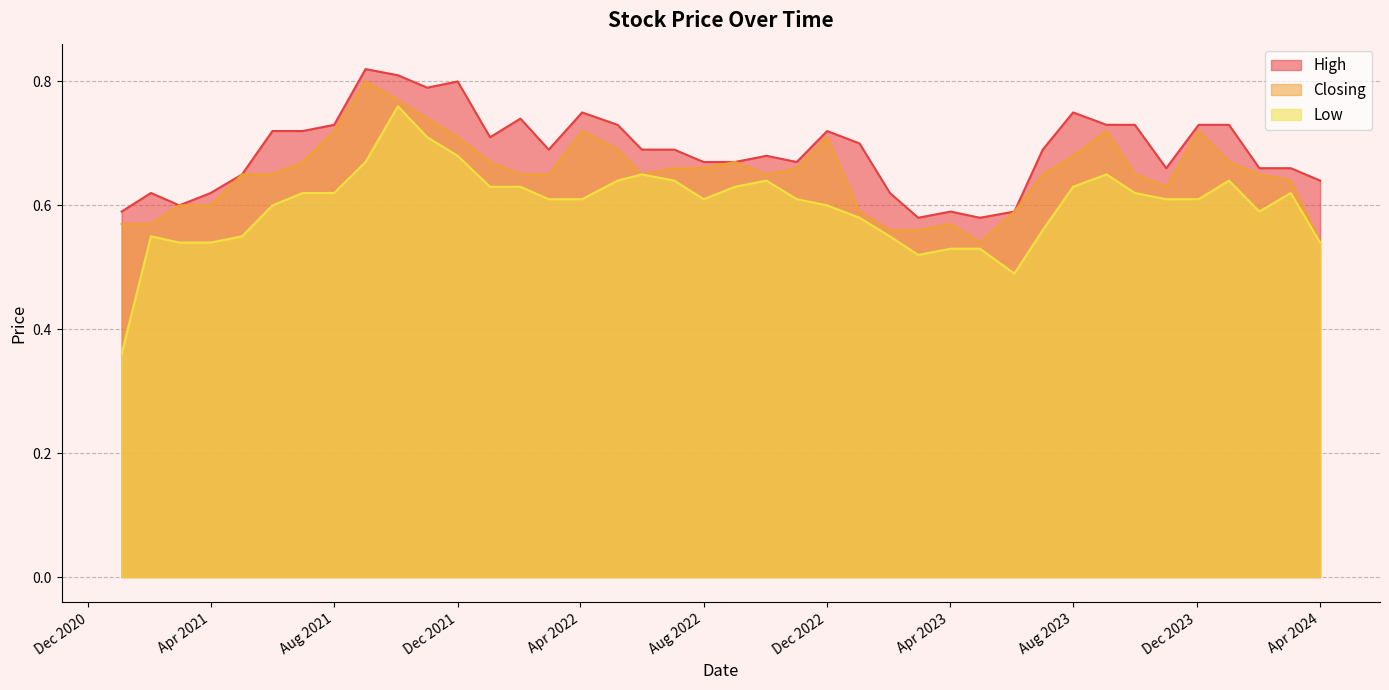

Does the chart display data point markers on the line(s)?

No